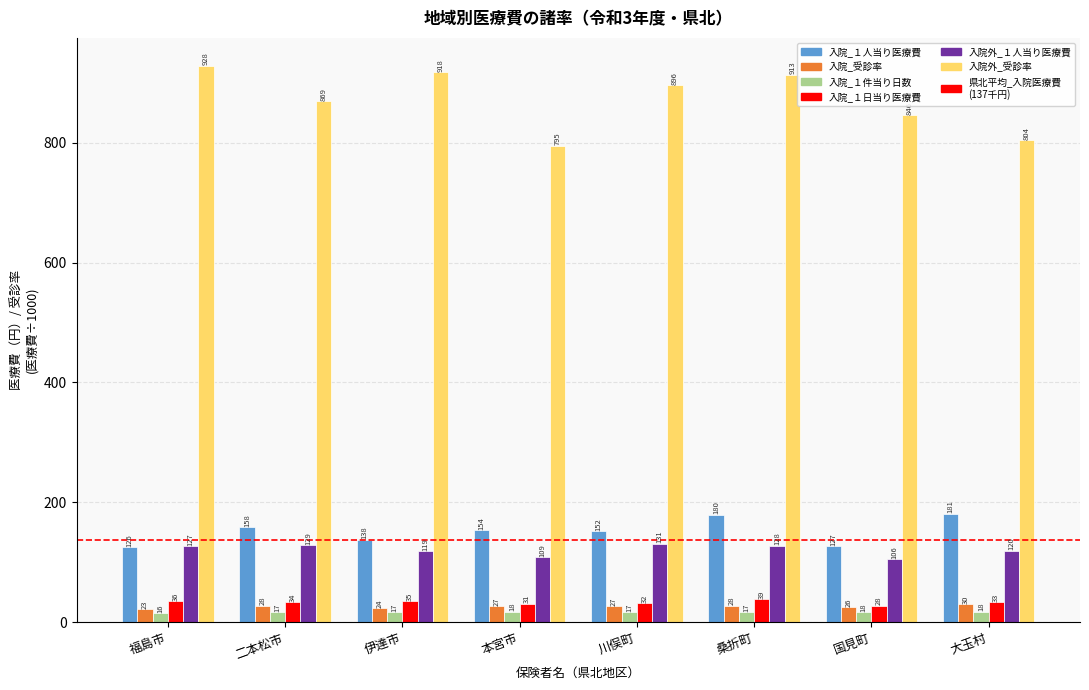

What is the approximate value of 入院_１件当り日数 at 本宮市?

18.1